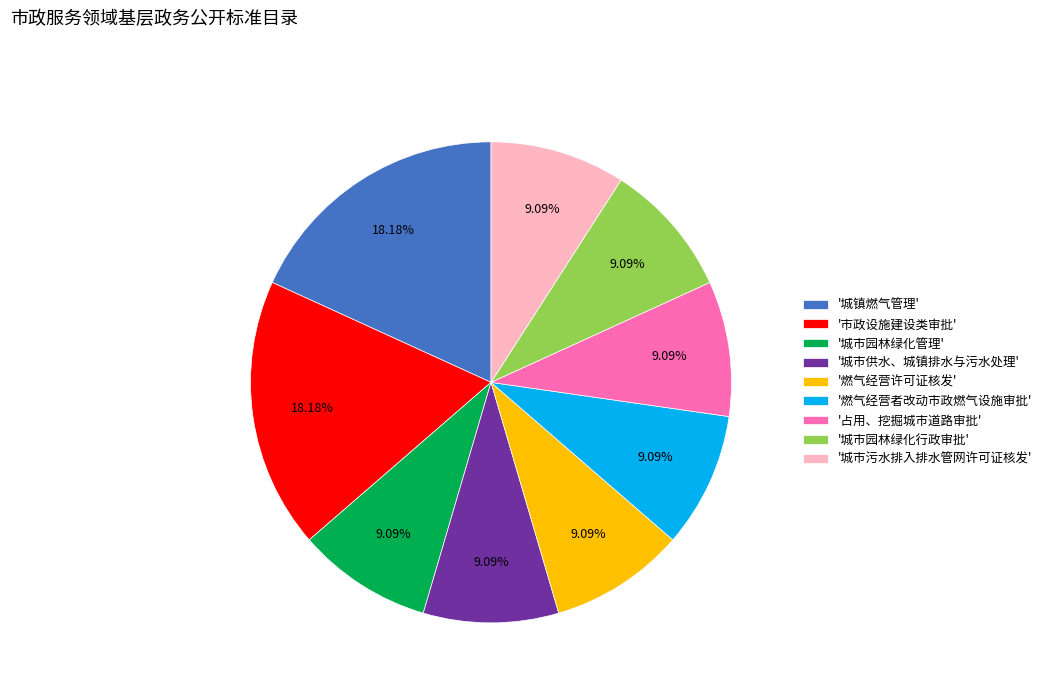

Does '占用、挖掘城市道路审批' represent more than half of the total?

No